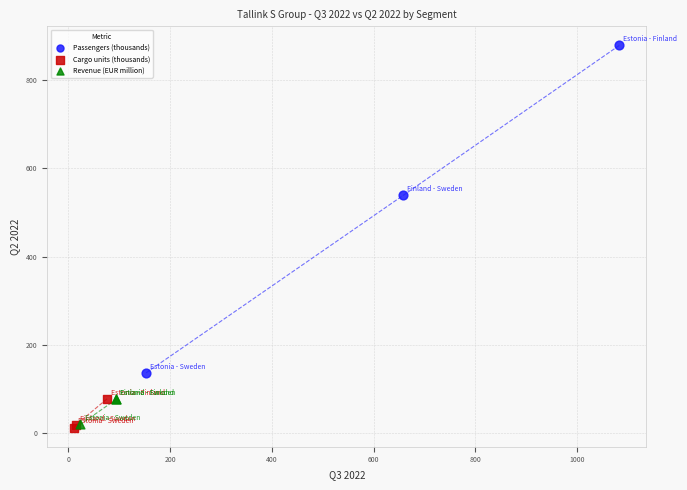

Which series has the largest Y range (max minus min)?

Passengers (thousands)